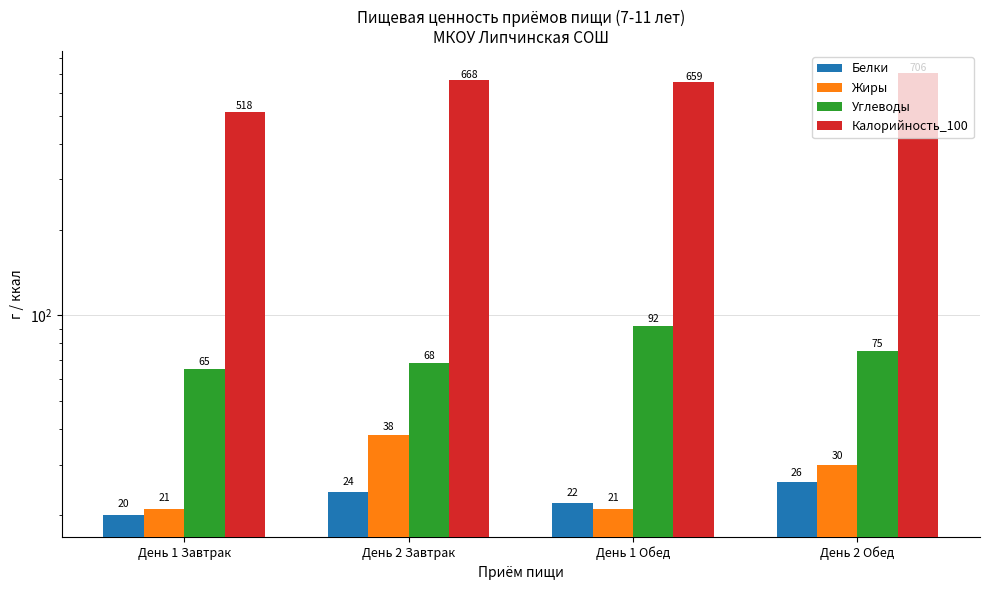

What is the maximum value for Углеводы?

92